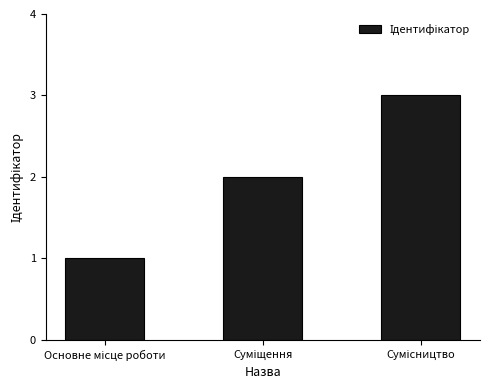

What is the difference between the second highest and minimum values?

1